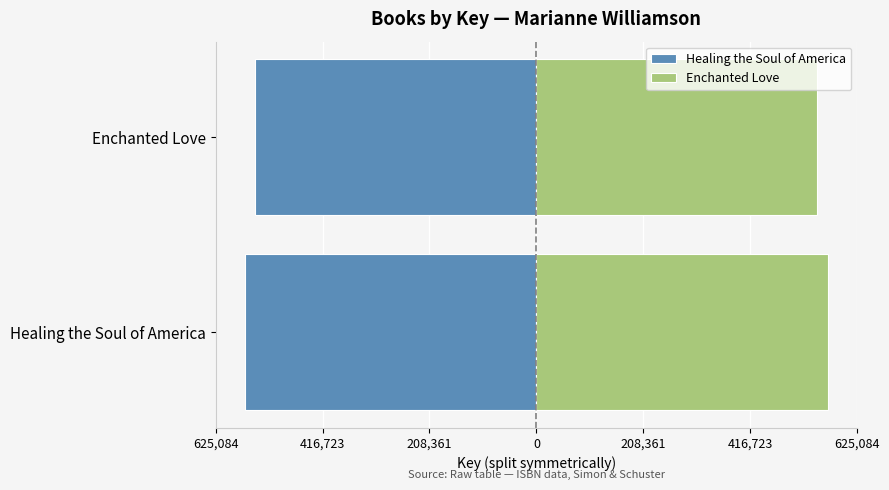

What is the average value of the Enchanted Love series?

557931